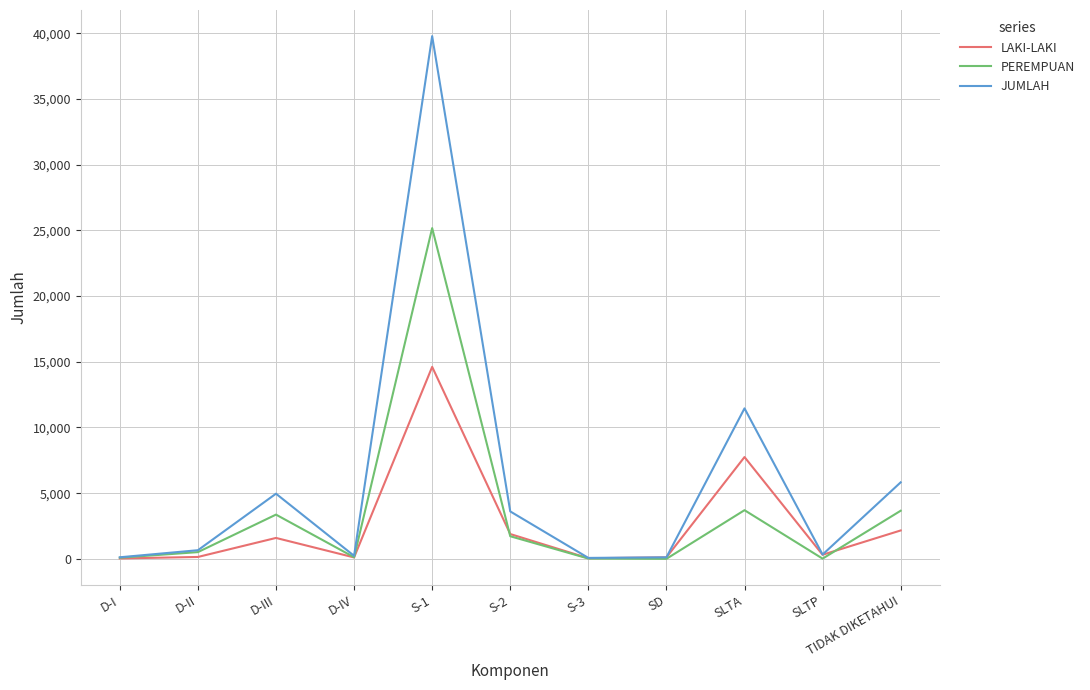

Is the value of LAKI-LAKI at SLTP greater than the value of PEREMPUAN at D-III?

No